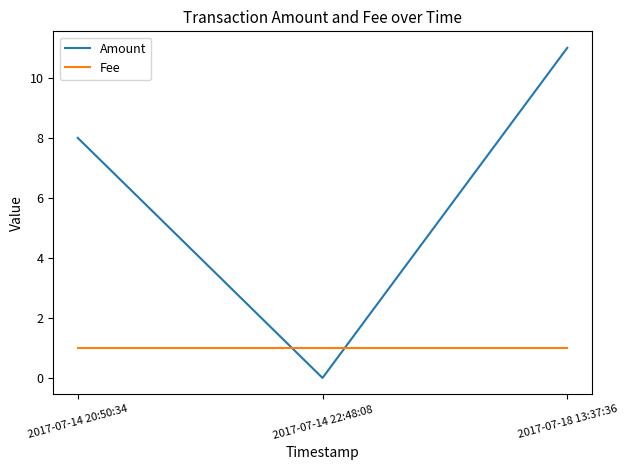

How many series are shown in this chart?

2